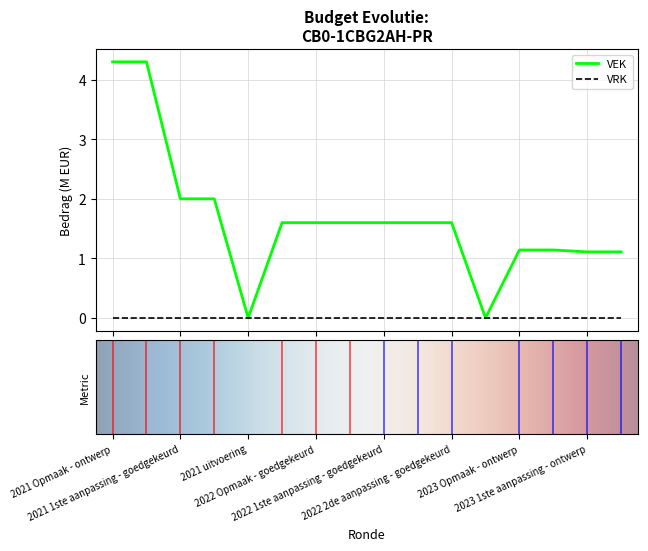

What is the ratio of the value at 2023 1ste aanpassing - ontwerp to the value at 2021 1ste aanpassing - ontwerp?

0.6